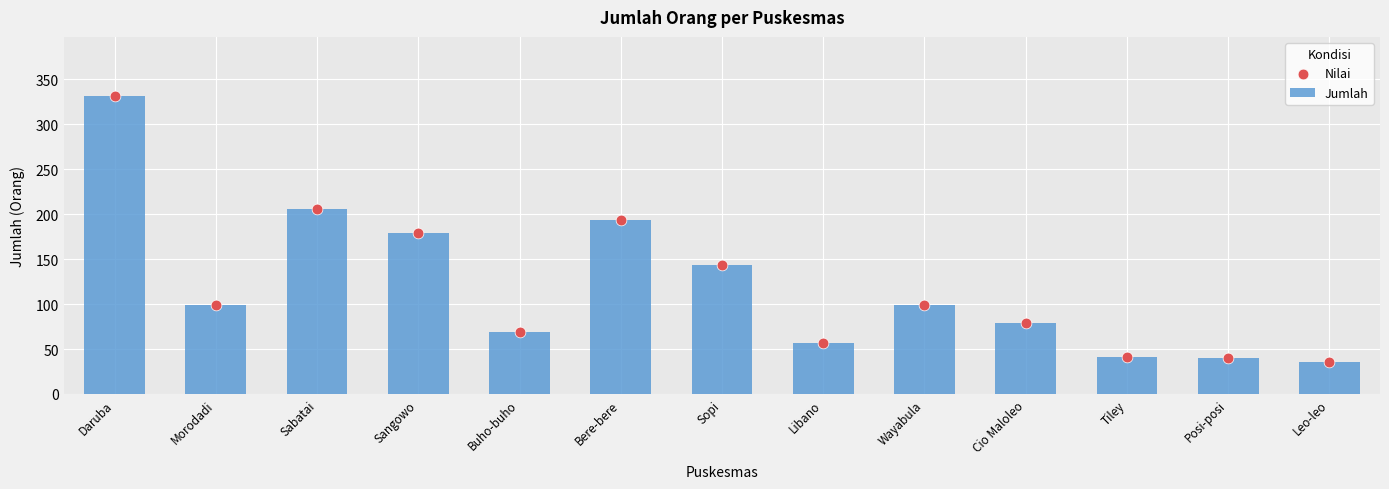

Which series contains the highest Y value?

Jumlah